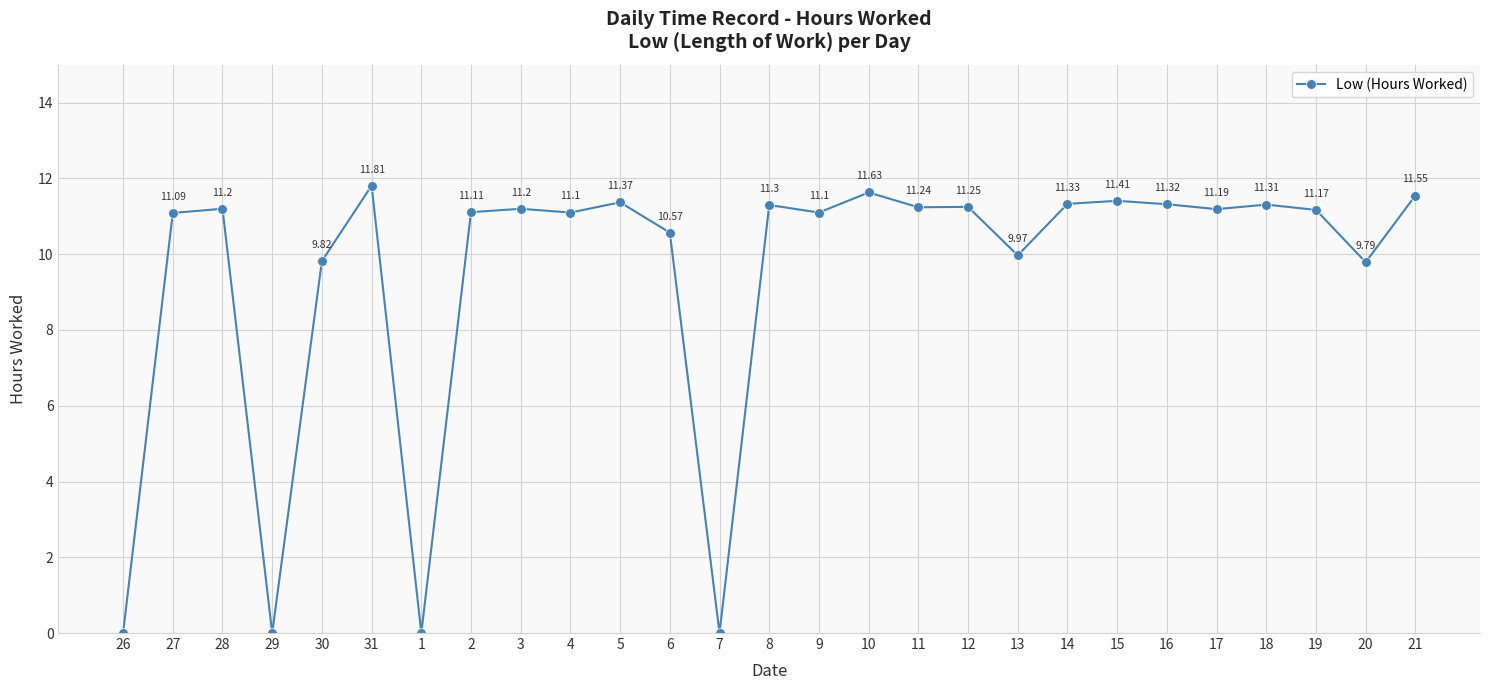

Where is the first local maximum?

28